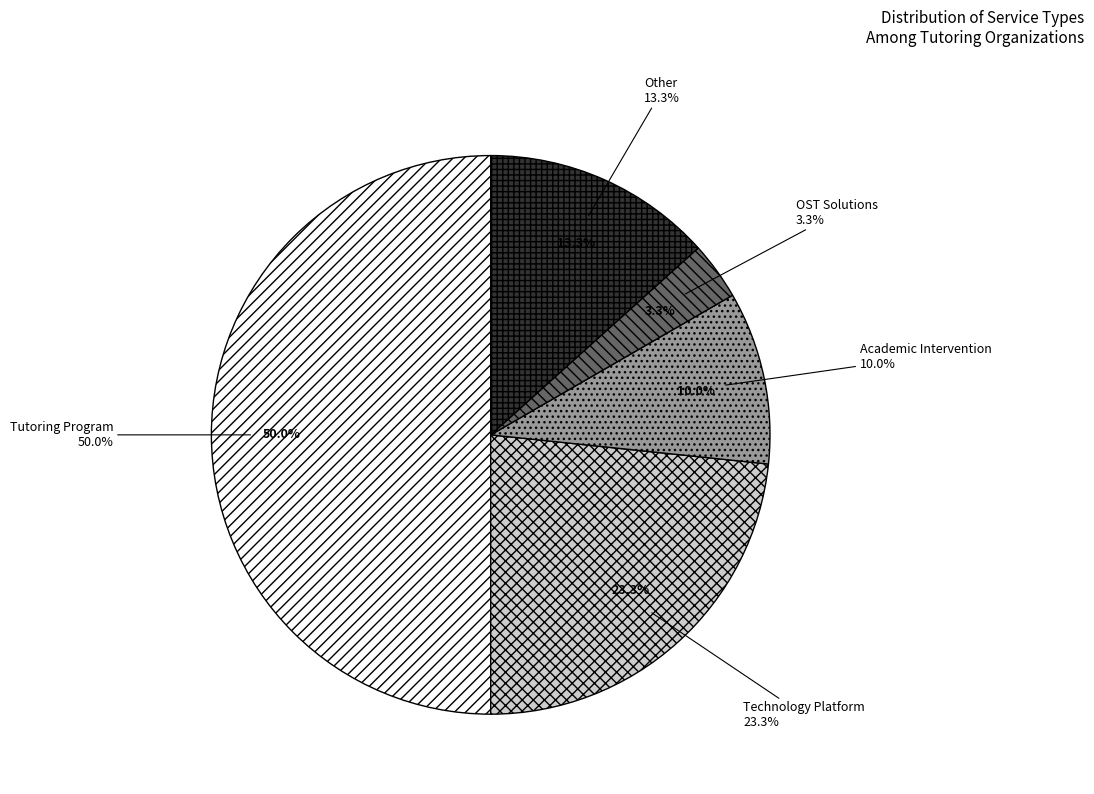

Count the number of slices in the pie.

5